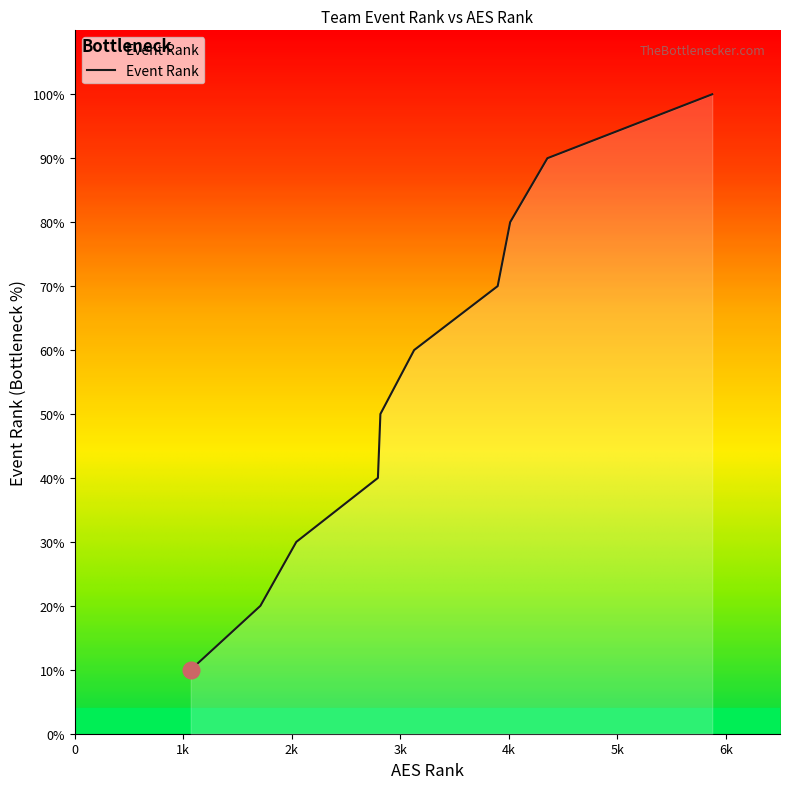

Does the chart have visible grid lines?

No